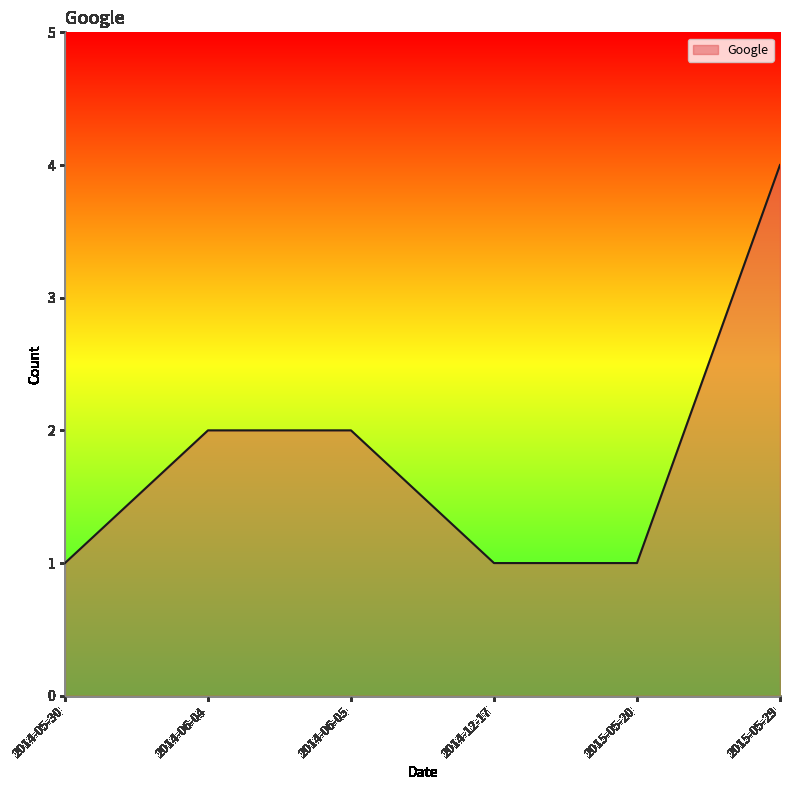

What position from the left is 2014-06-05?

3